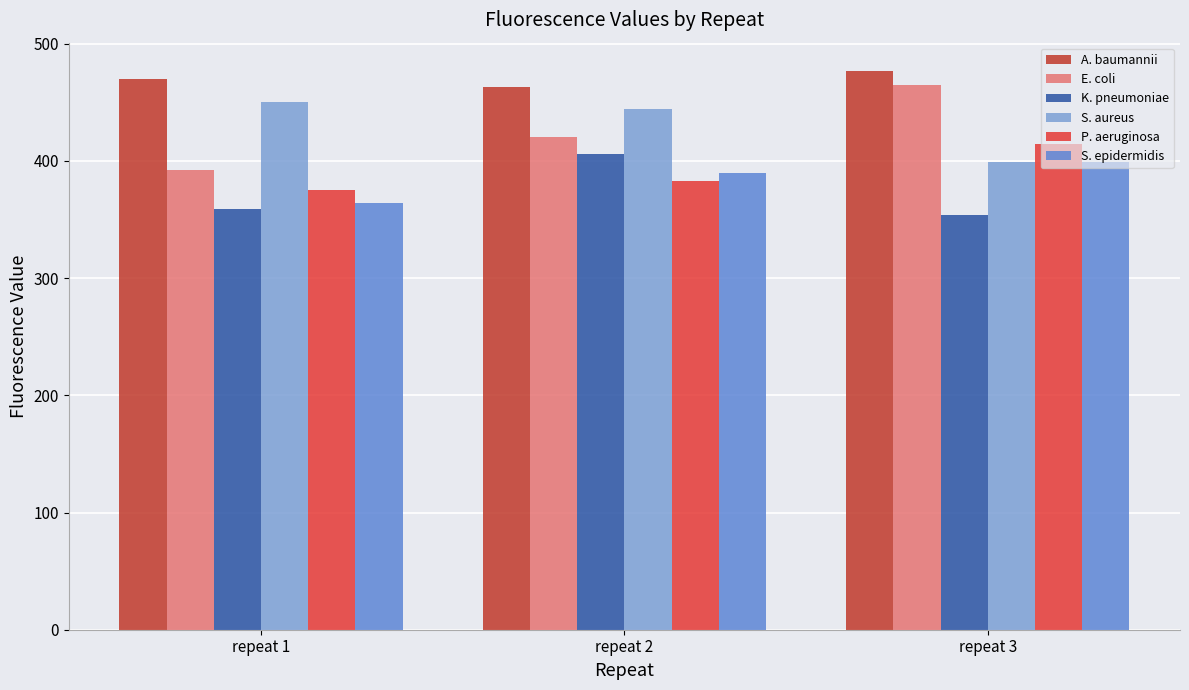

Does the chart contain stacked bars?

No